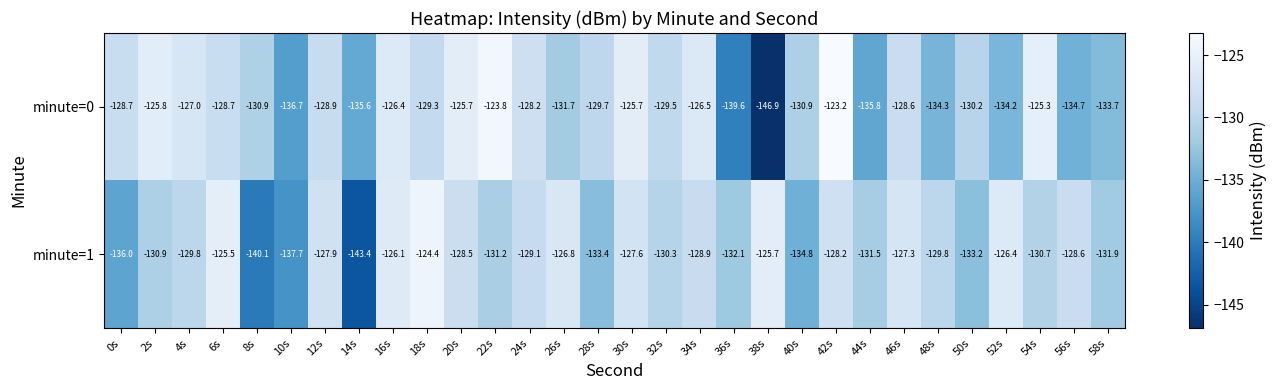

Rank the series by their maximum value, from highest to lowest.

minute=0, minute=1